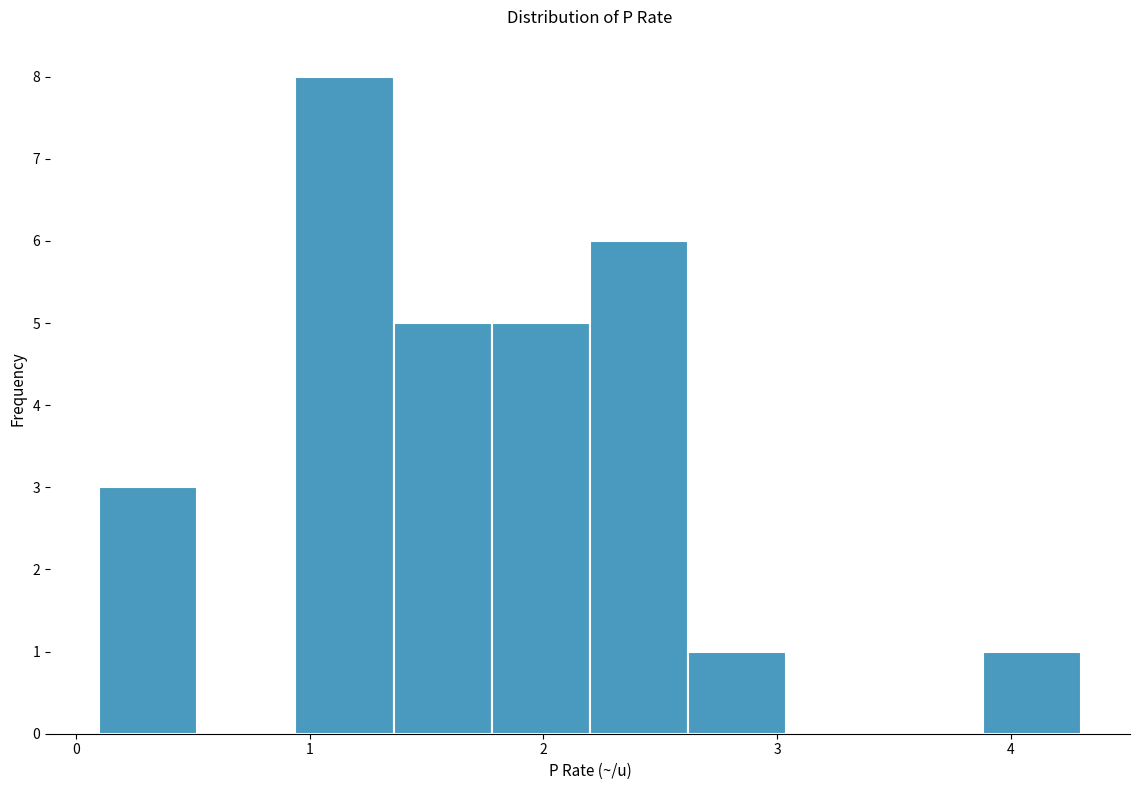

Reading left to right, list every bar in this chart as the range it spans on the x-axis followed by its height. Neither the bar edges nor the heights are printed on the chart, so give them approximately, as read against the axes.

0.10 to 0.52: 3
0.52 to 0.94: 0
0.94 to 1.36: 8
1.36 to 1.78: 5
1.78 to 2.20: 5
2.20 to 2.62: 6
2.62 to 3.04: 1
3.04 to 3.46: 0
3.46 to 3.88: 0
3.88 to 4.30: 1